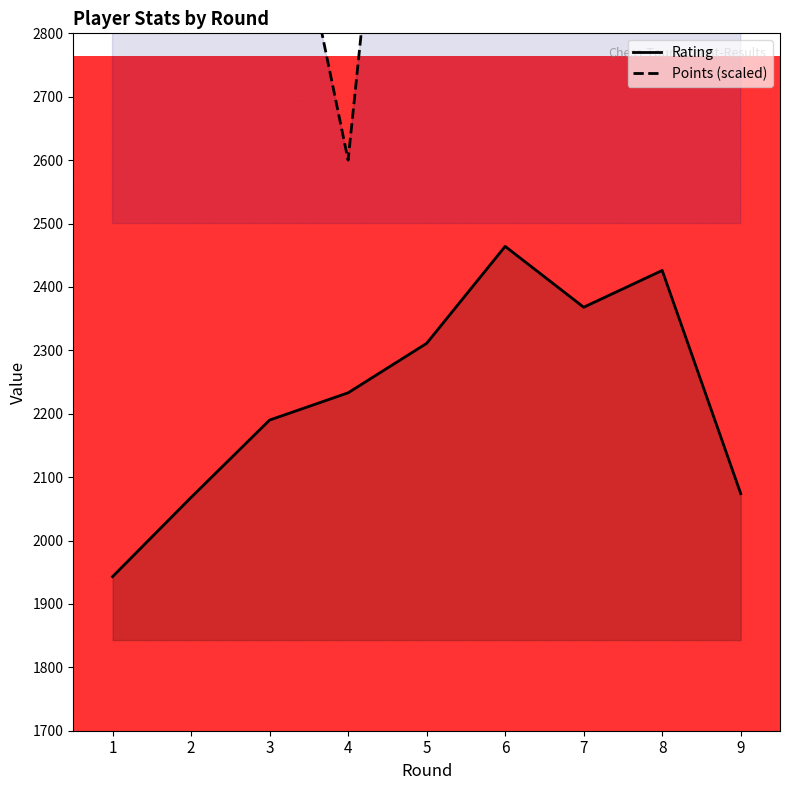

True or false: Points (scaled) and Rating cross at least once.

False